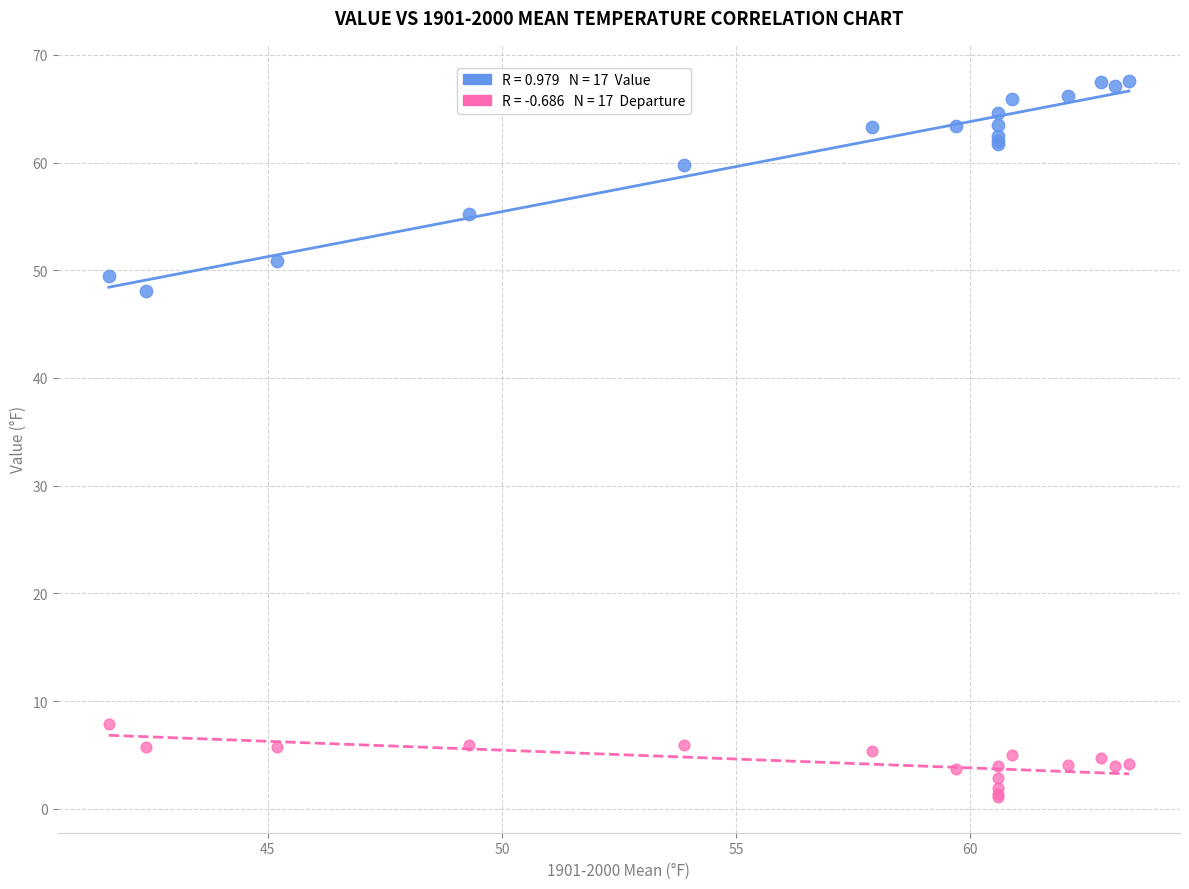

Across all series, what Y value is closest to 34?

48.1